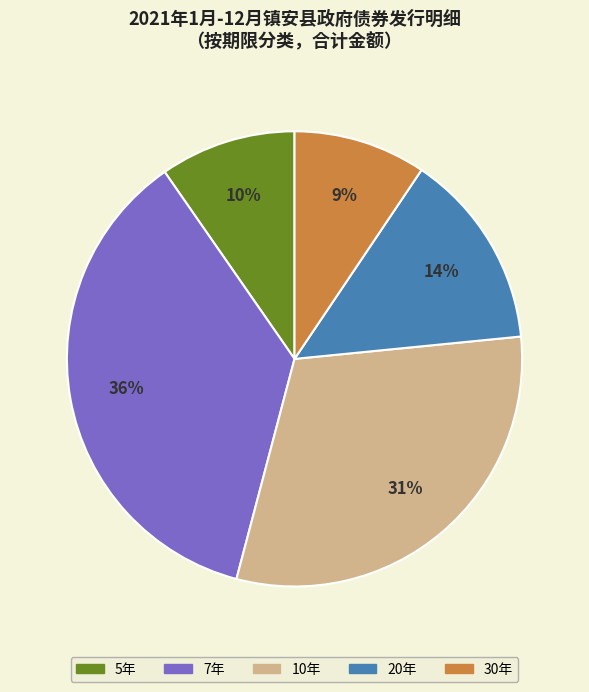

Which category has the biggest portion of the pie?

7年